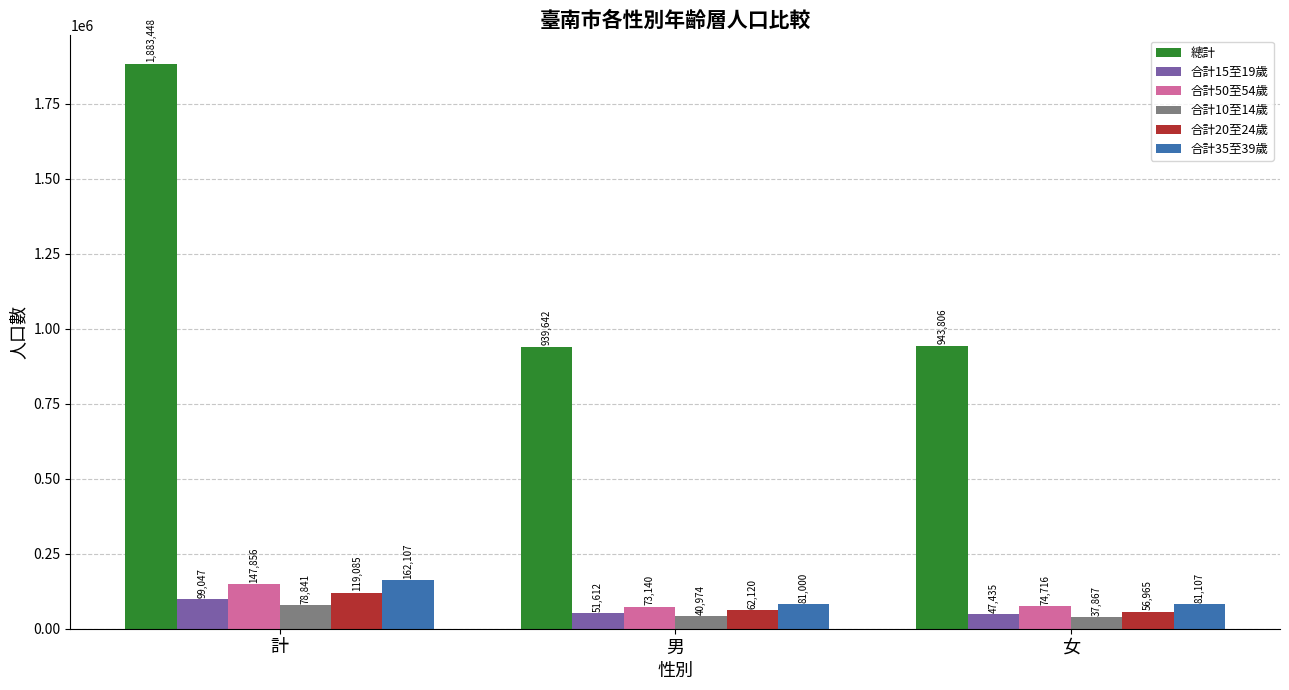

Does the chart contain stacked bars?

No